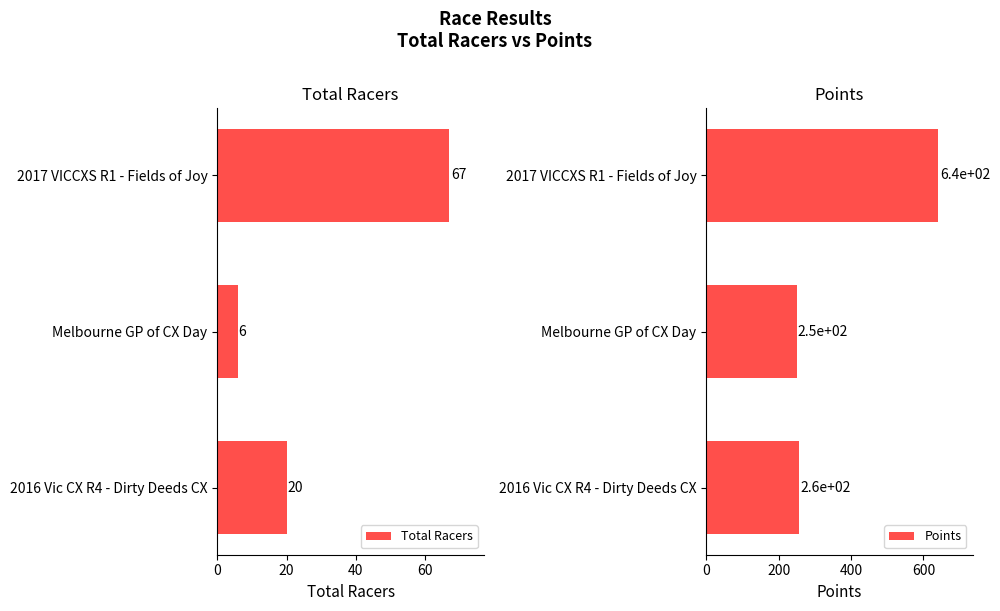

Is it true that Points equals 89.2 at 0?

False